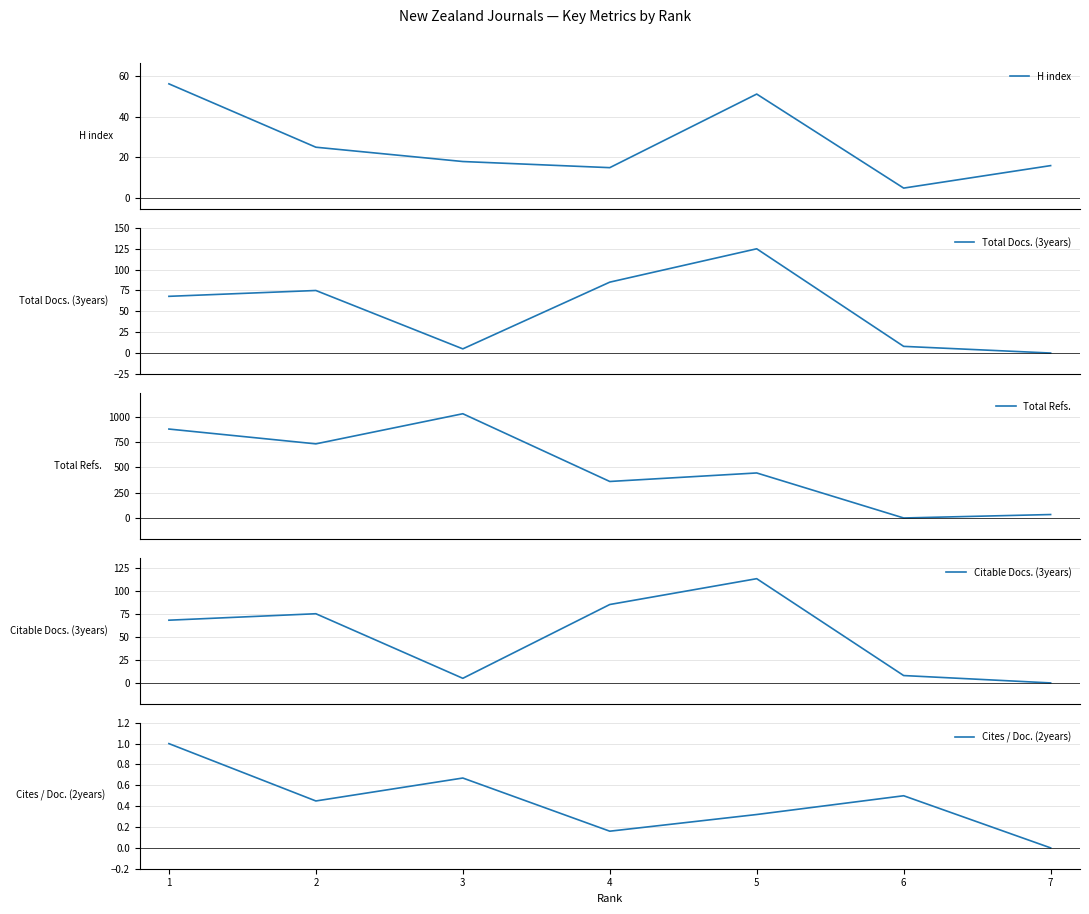

The value of Total Refs. at 2 is 731.0. True or false?

True